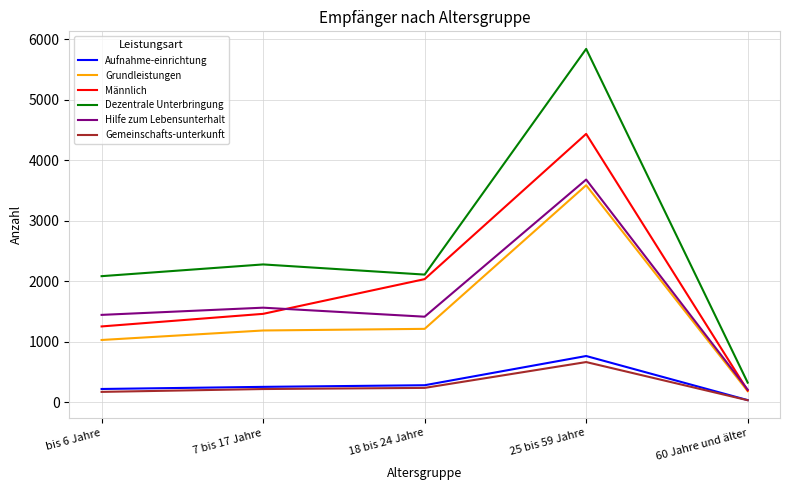

How many lines are shown in the chart?

6